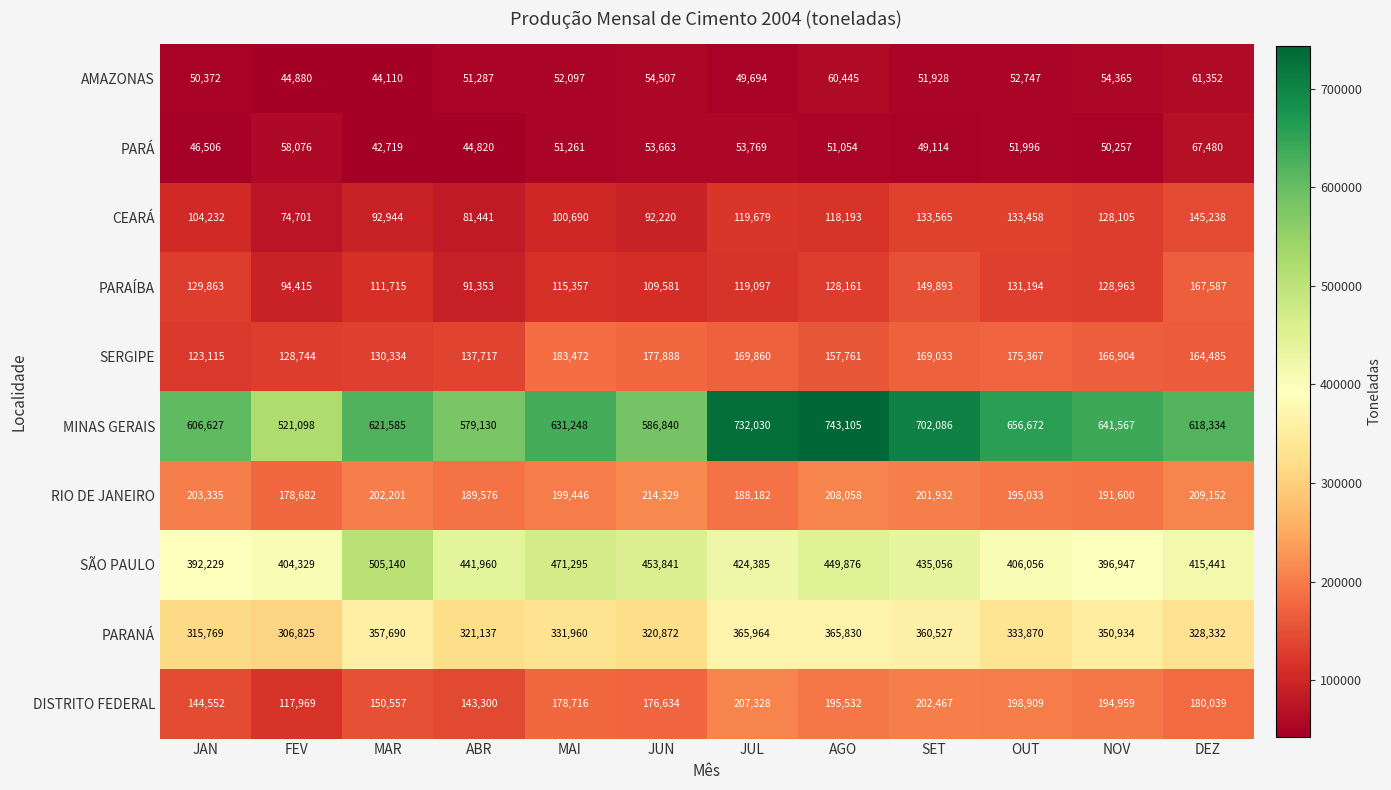

What is the difference between the CEARÁ values at DEZ and MAR?

52294